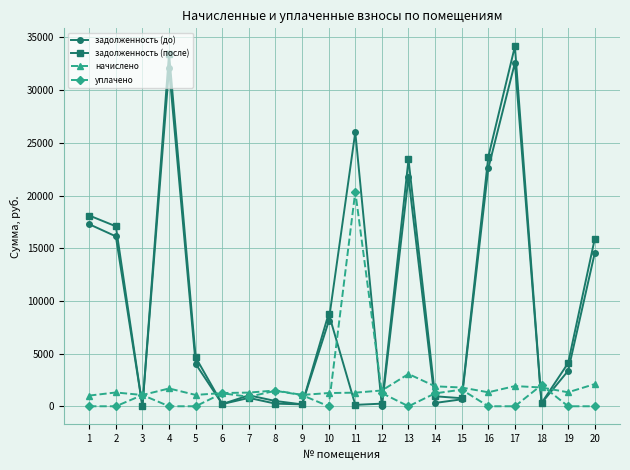

What is the maximum value for задолженность (до)?

32598.8